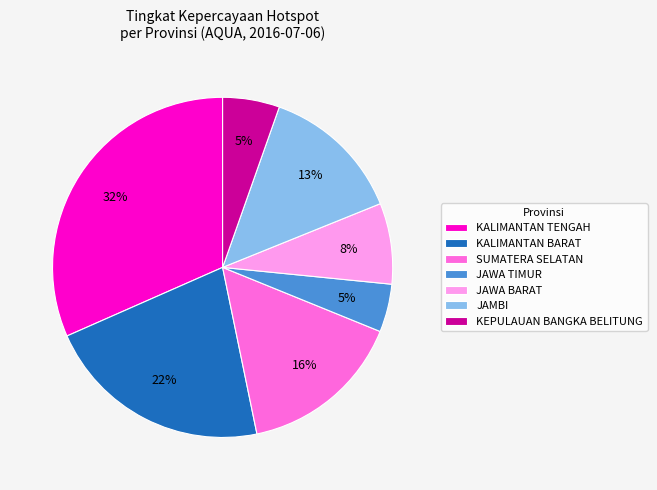

True or false: SUMATERA SELATAN accounts for 2% of the total.

False